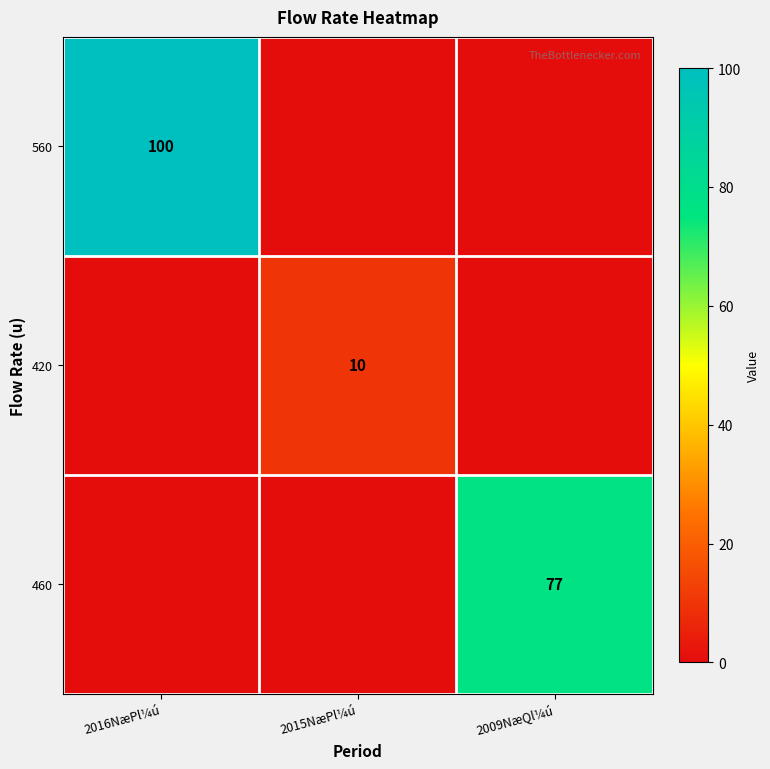

The 420 series shows 10 at 2015NæPl¼ú. True or false?

True